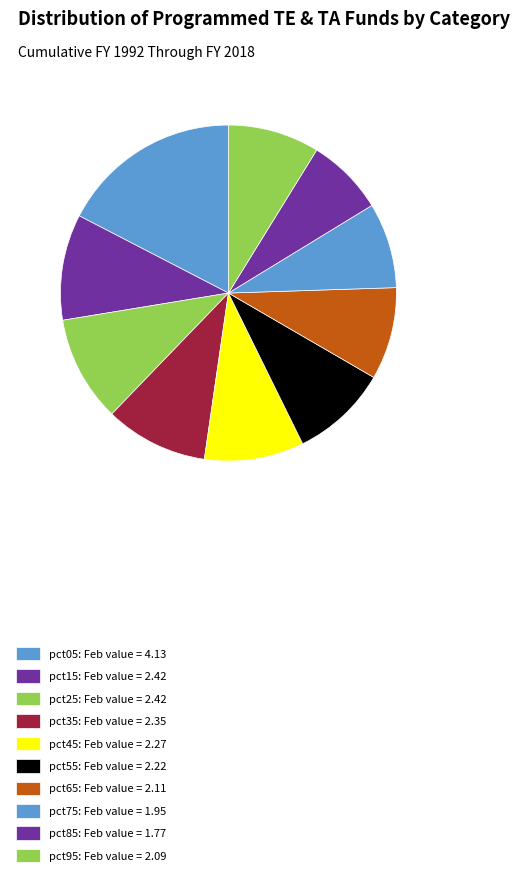

How many slices are in this pie chart?

10